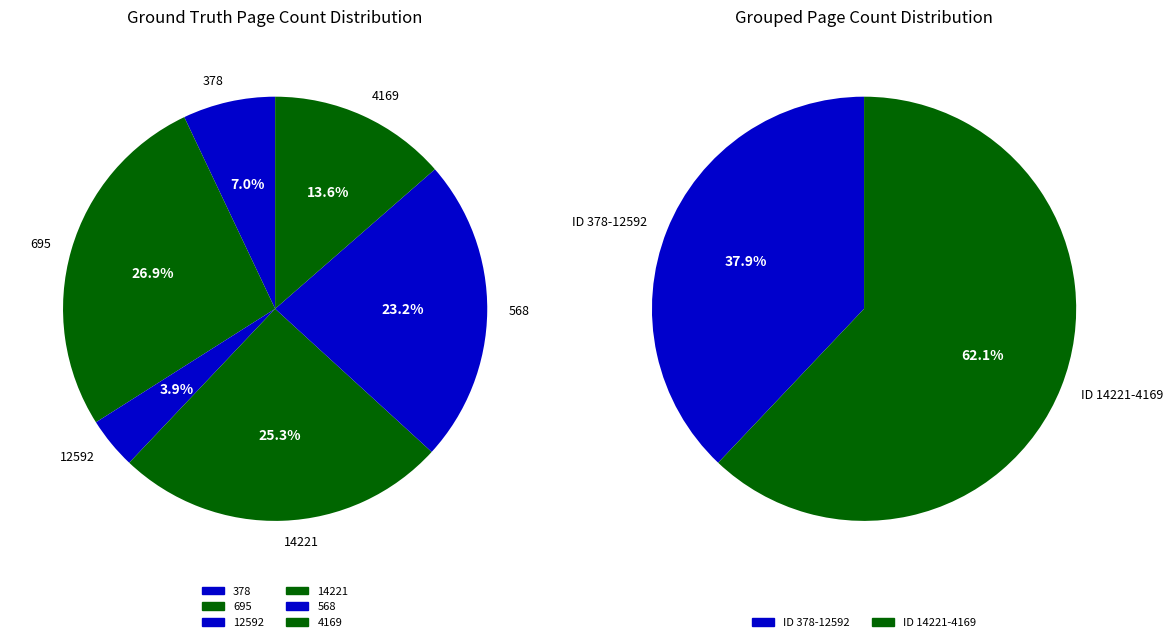

Is it true that 378 is 7% of the pie?

True